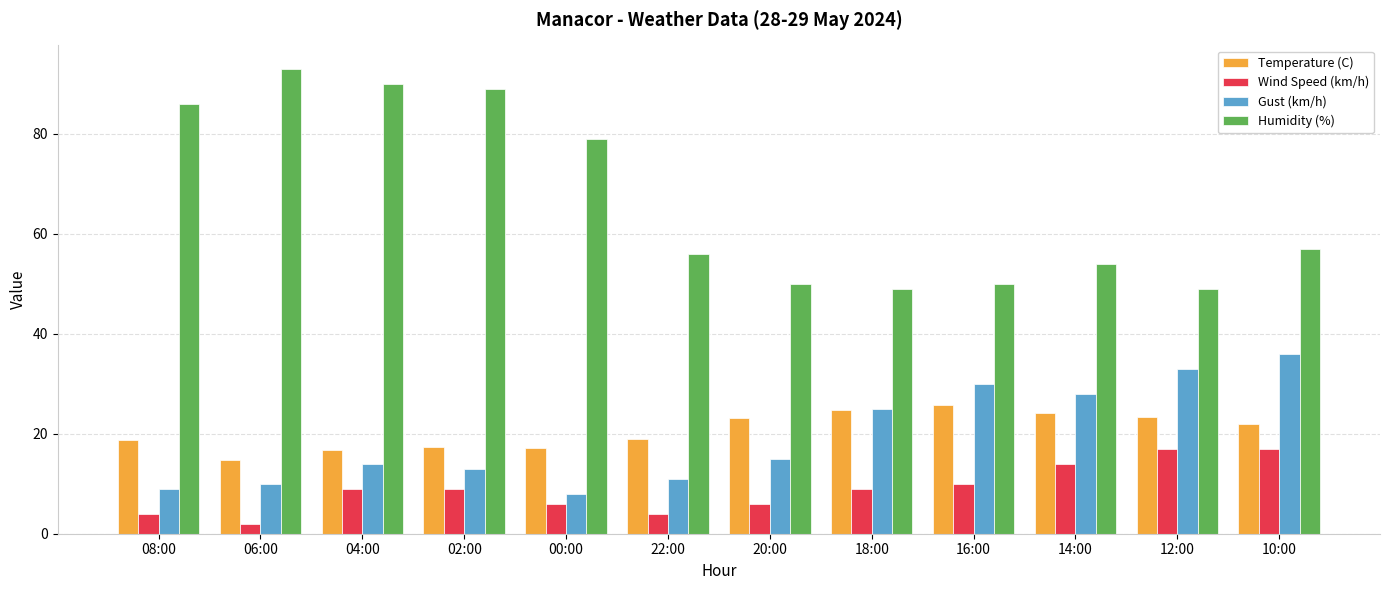

What is the total value across all series at 04:00?

129.7